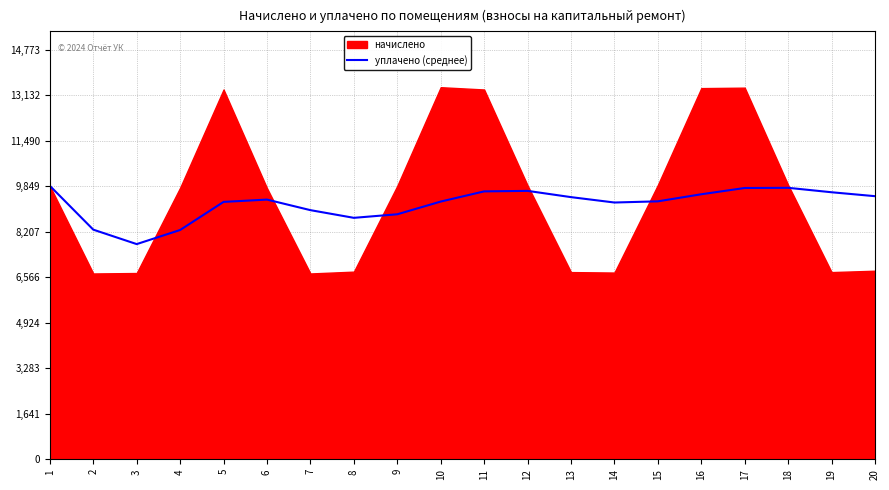

Which has a higher value, 10 or 9?

10